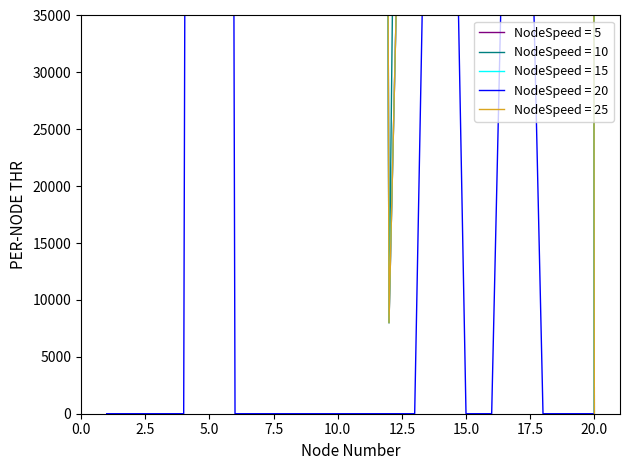

How many lines are shown in the chart?

5